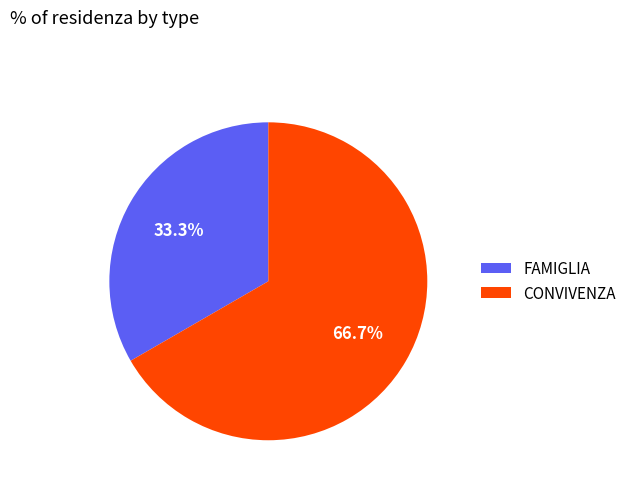

Count the number of slices in the pie.

2